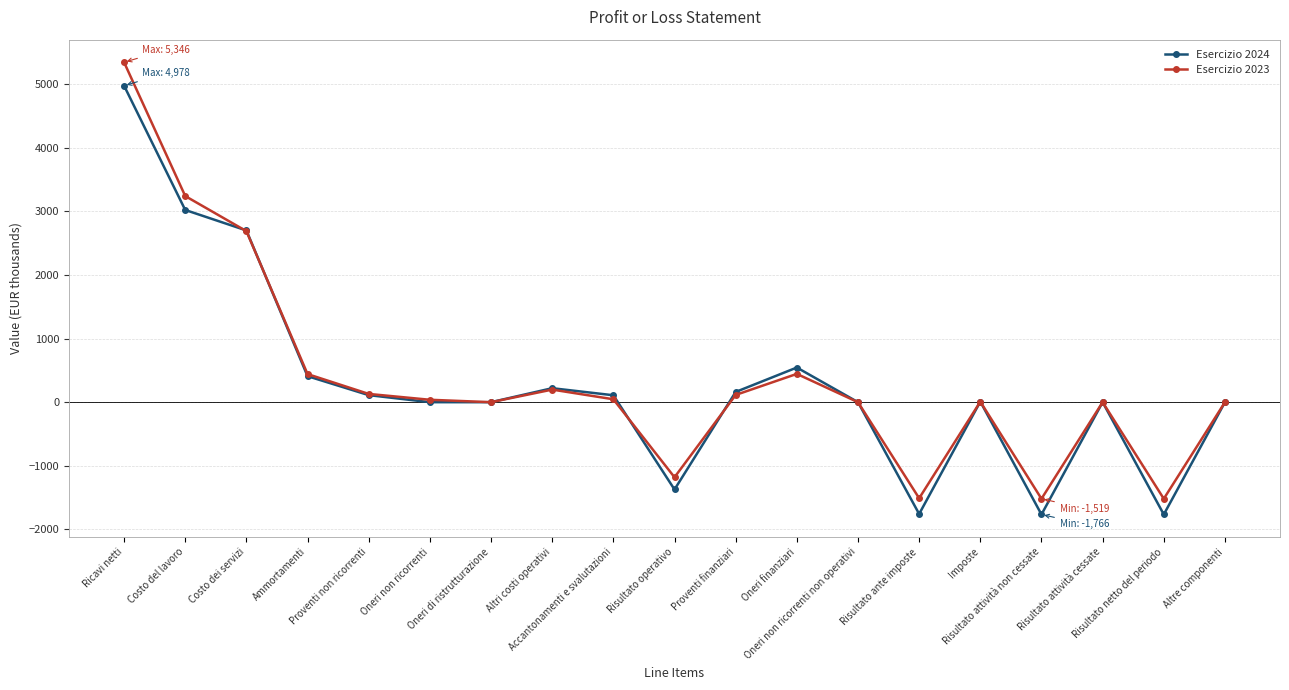

True or false: Esercizio 2024 has more than 0 interior local peaks.

True